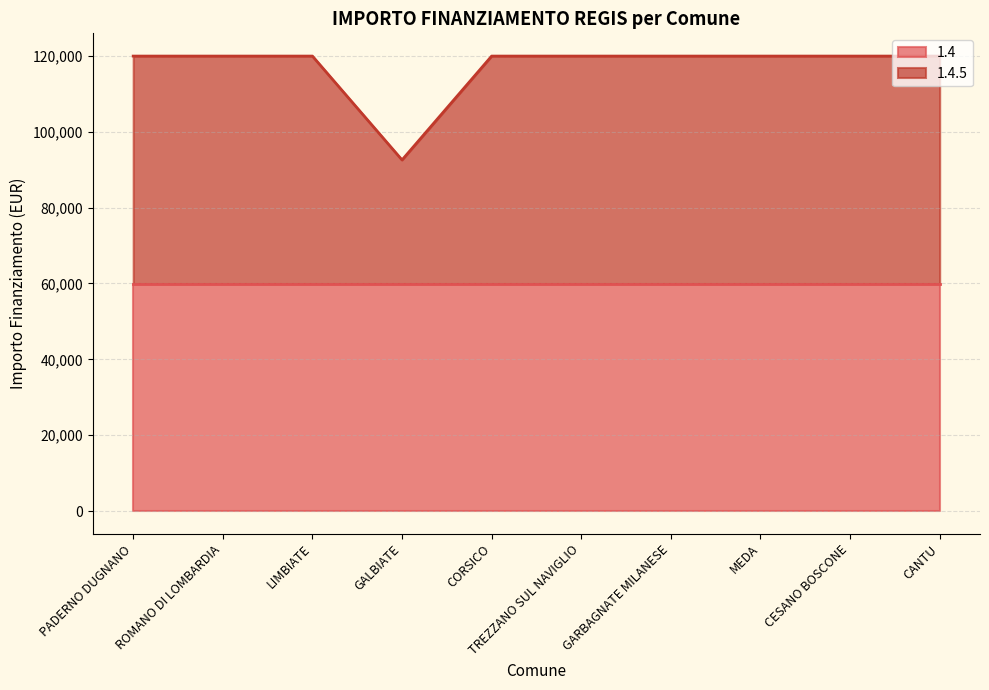

List the labels in order of value, smallest first.

GALBIATE, PADERNO DUGNANO, ROMANO DI LOMBARDIA, LIMBIATE, CORSICO, TREZZANO SUL NAVIGLIO, GARBAGNATE MILANESE, MEDA, CESANO BOSCONE, CANTU